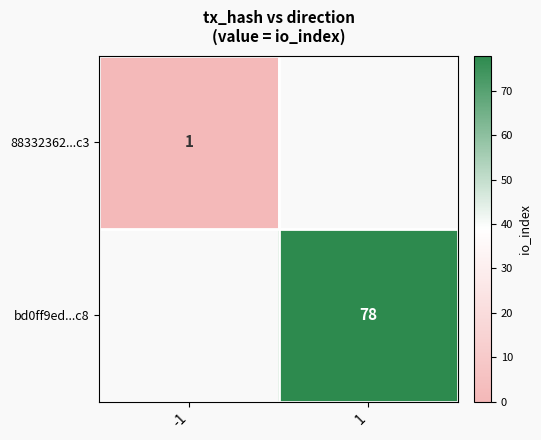

The value of 88332362...c3 at -1 is 1. True or false?

True